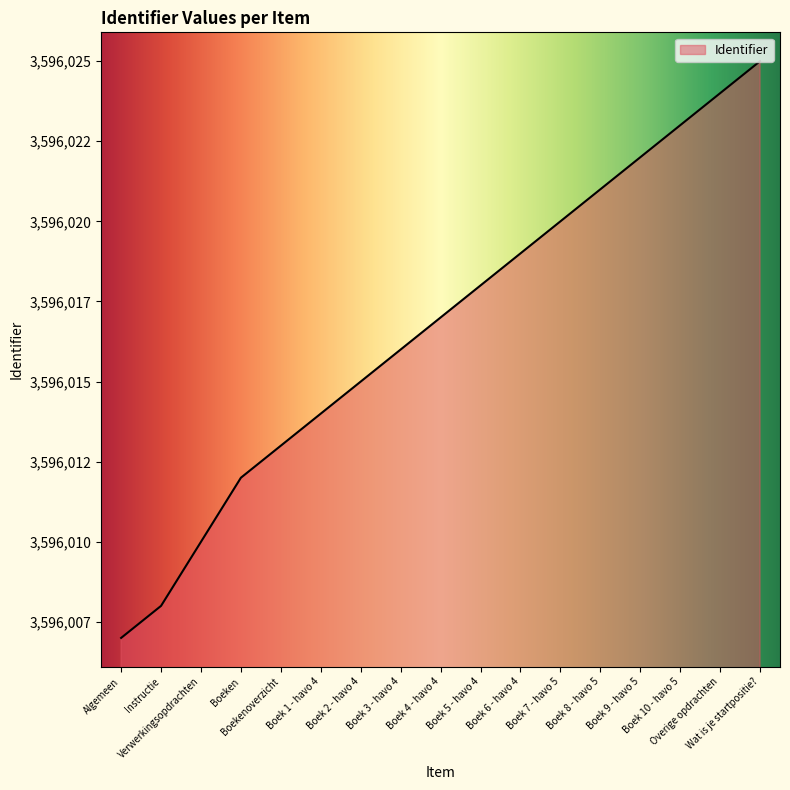

What is the smallest value displayed?

3596007